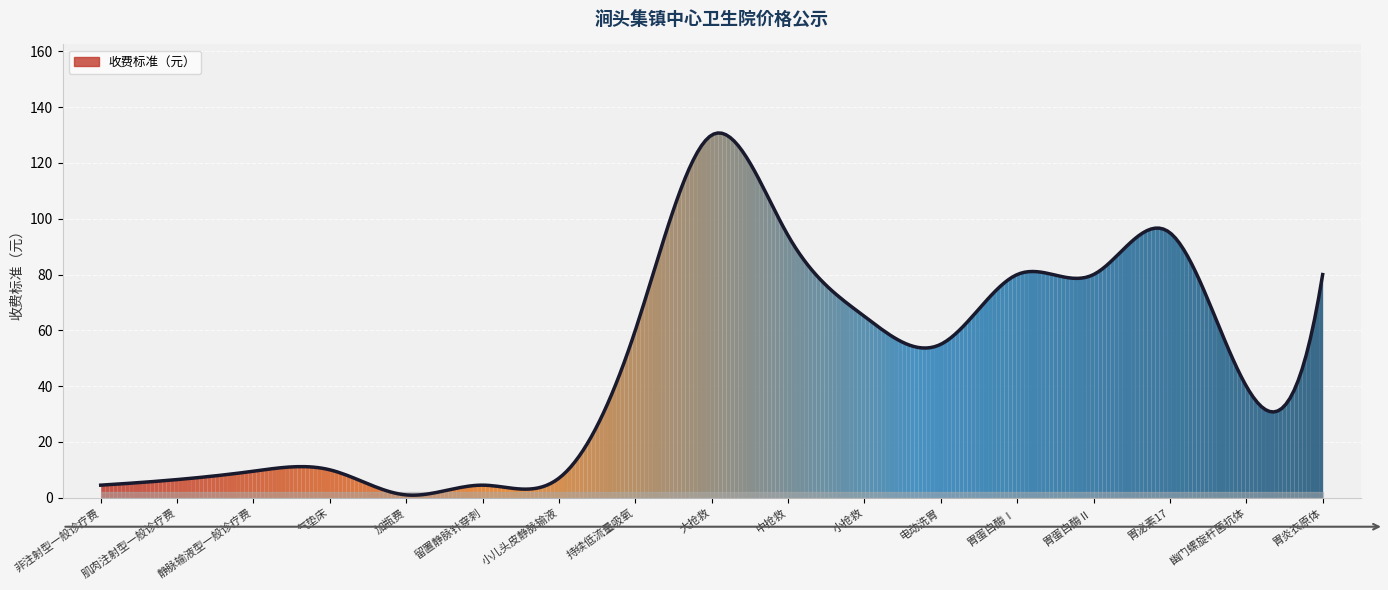

What is the greatest value displayed?

130.8